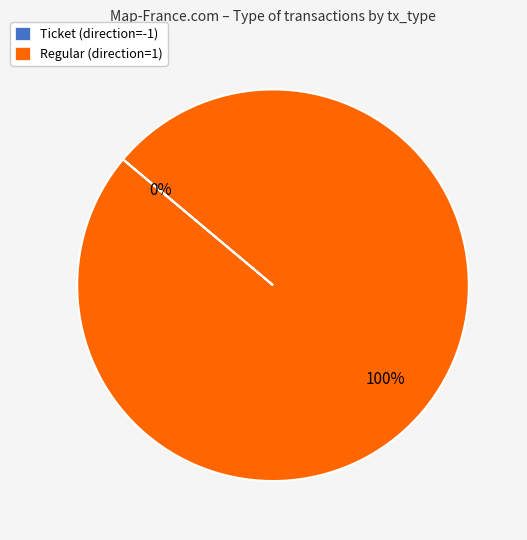

Do Regular (direction=1) and Ticket (direction=-1) together represent more than half of the pie?

Yes